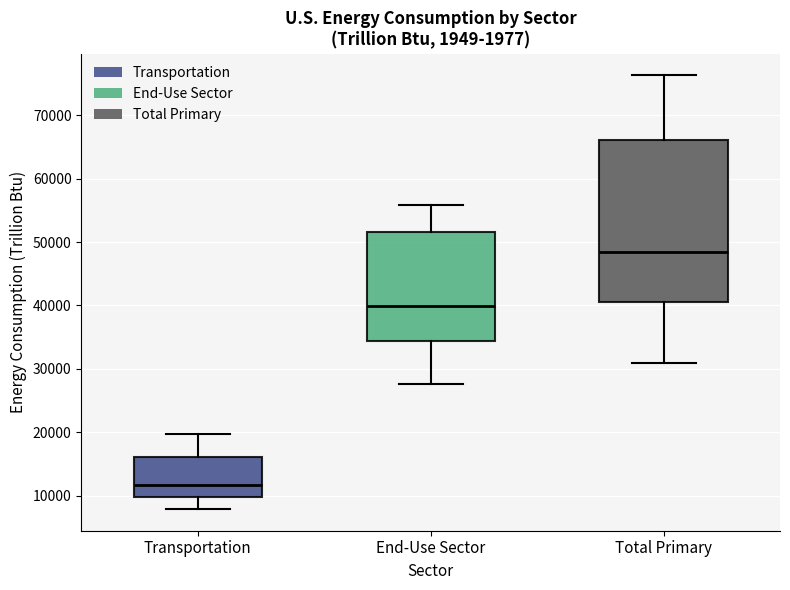

Comparing the boxes themselves (not the whiskers), which one is the tallest?

Total Primary